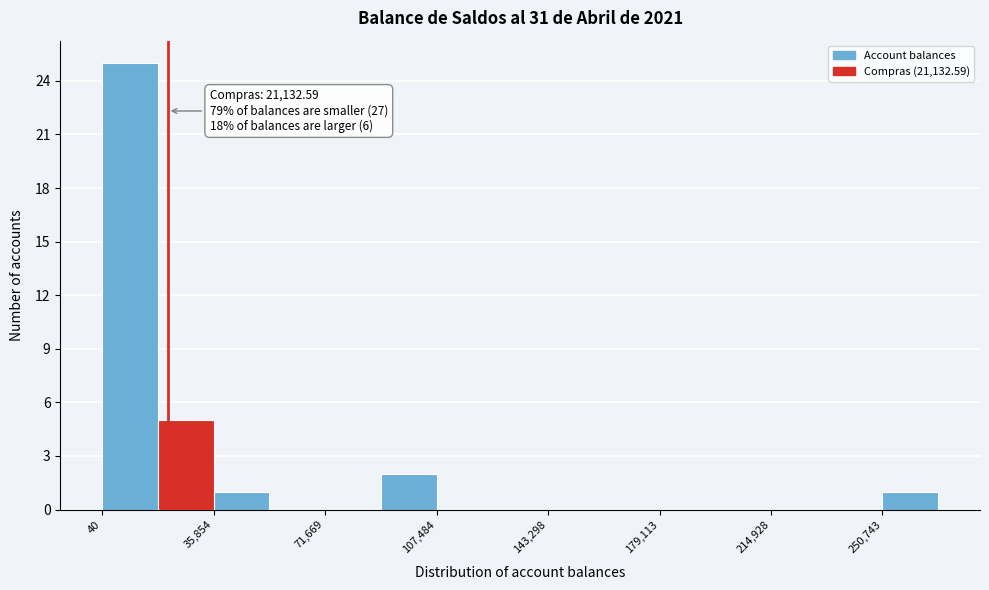

Around what value on the x-axis is the tallest bar? Give the approximate position of its centre, as read against the axis.

10000